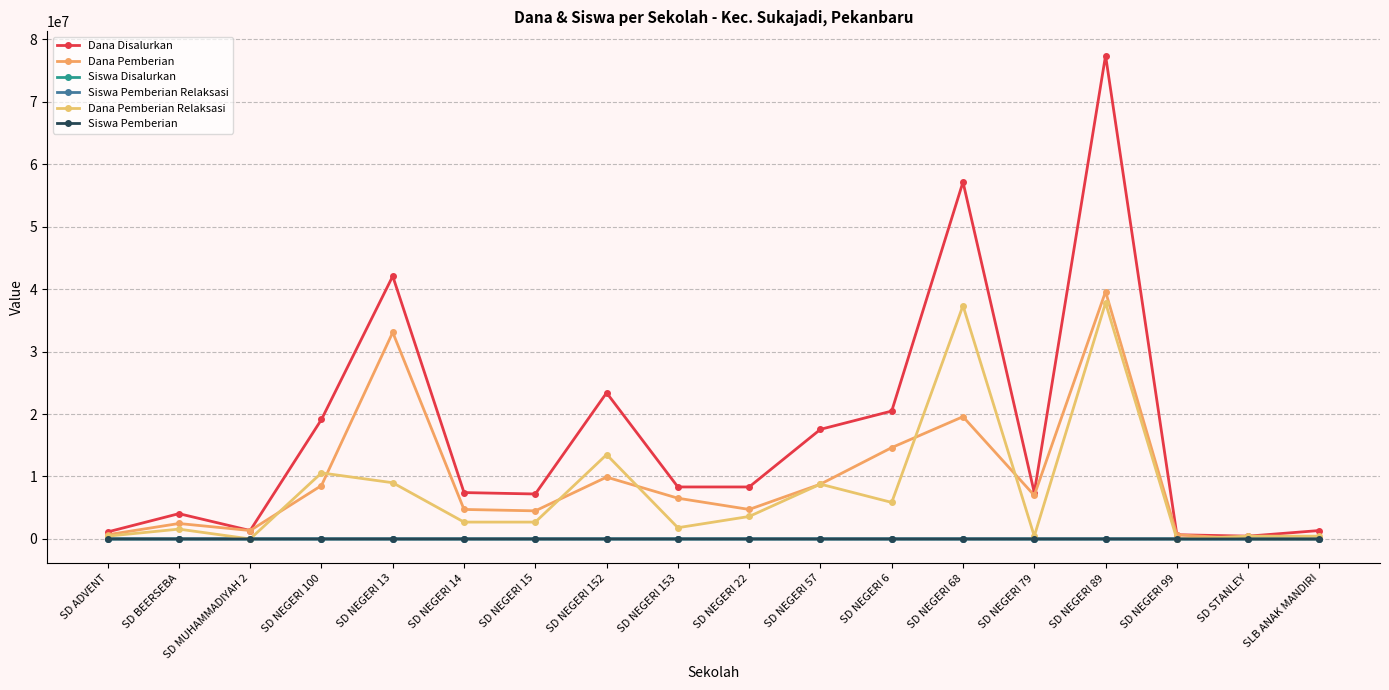

At how many categories does at least one series exceed 43021676?

2